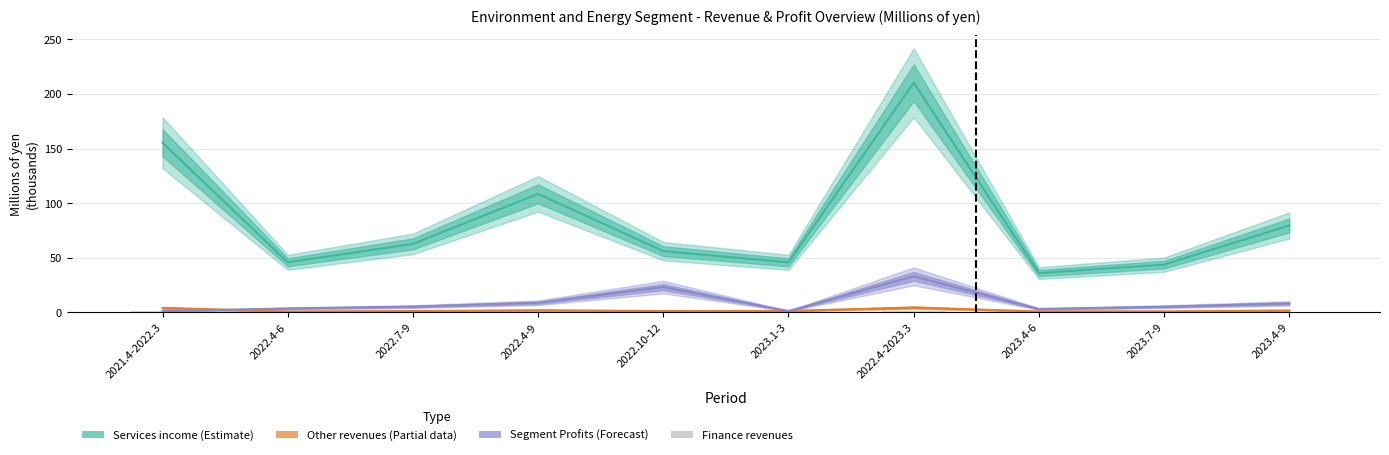

What position from the left is 2022.4-6?

2